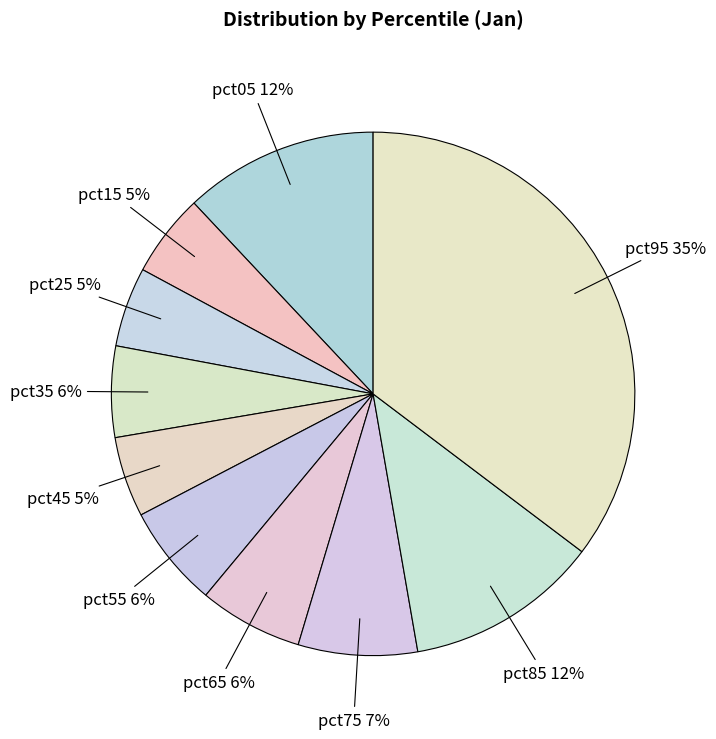

How many slices are in this pie chart?

10